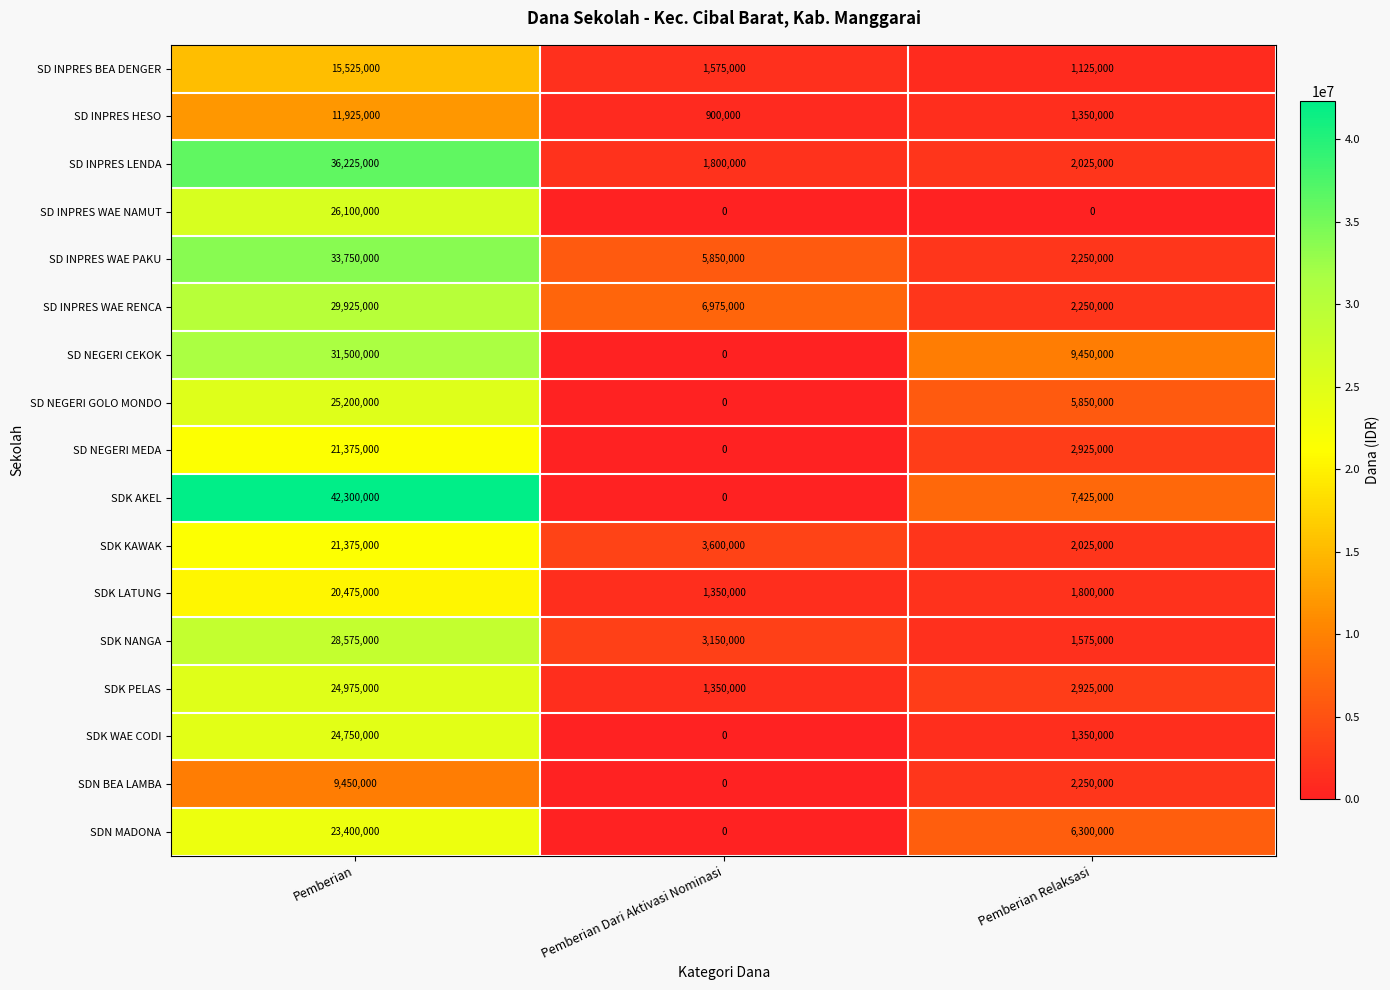

Where is SDN MADONA nearest to the value 11700000?

Pemberian Relaksasi